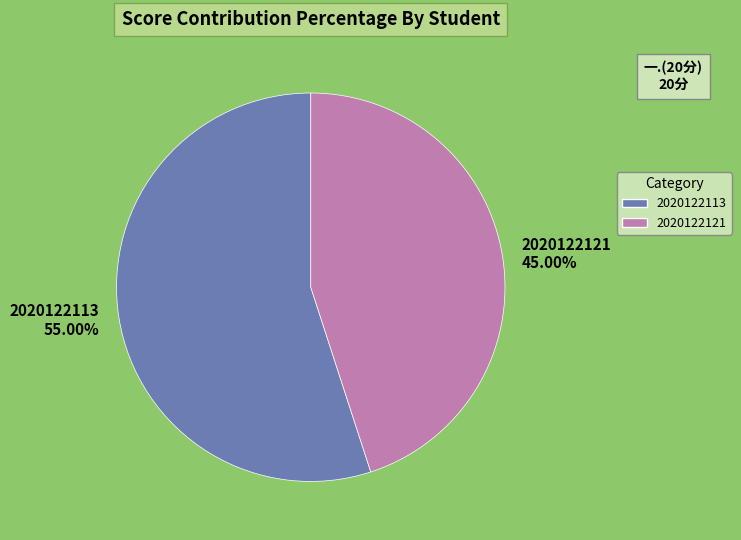

What percentage is the 2020122113 slice, to the nearest percent?

55%